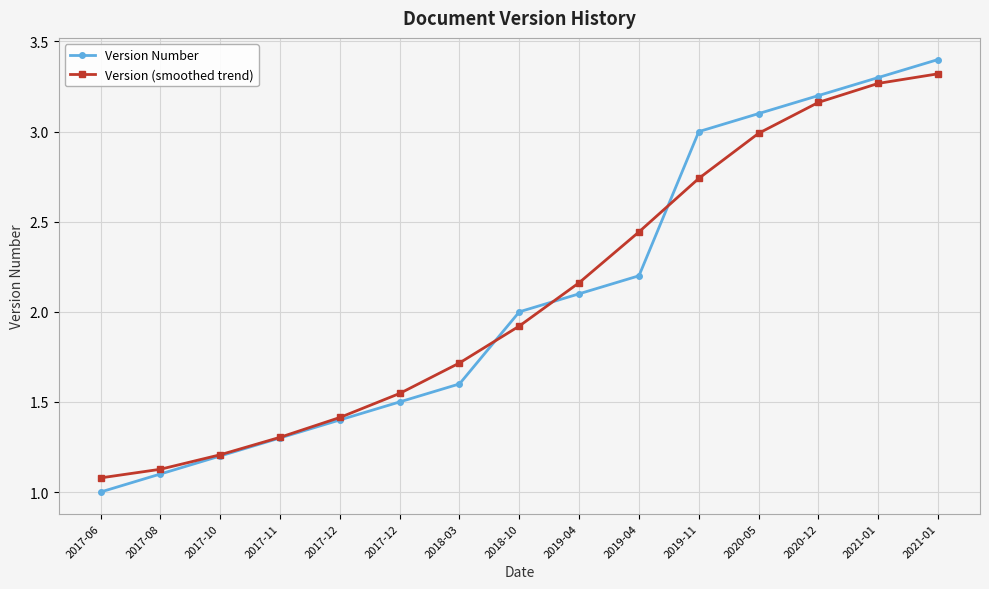

What are all the series names shown in the legend?

Version Number, Version (smoothed trend)